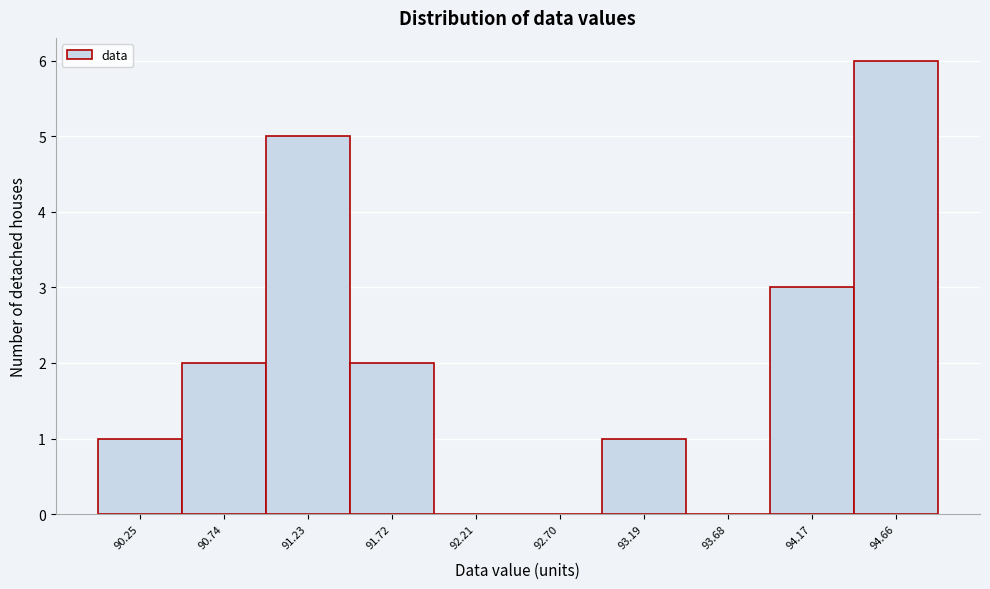

Reading left to right, what are all the values shown in this chart?

90.25=1	90.74=2	91.23=5	91.72=2	92.21=0	92.70=0	93.19=1	93.68=0	94.17=3	94.66=6